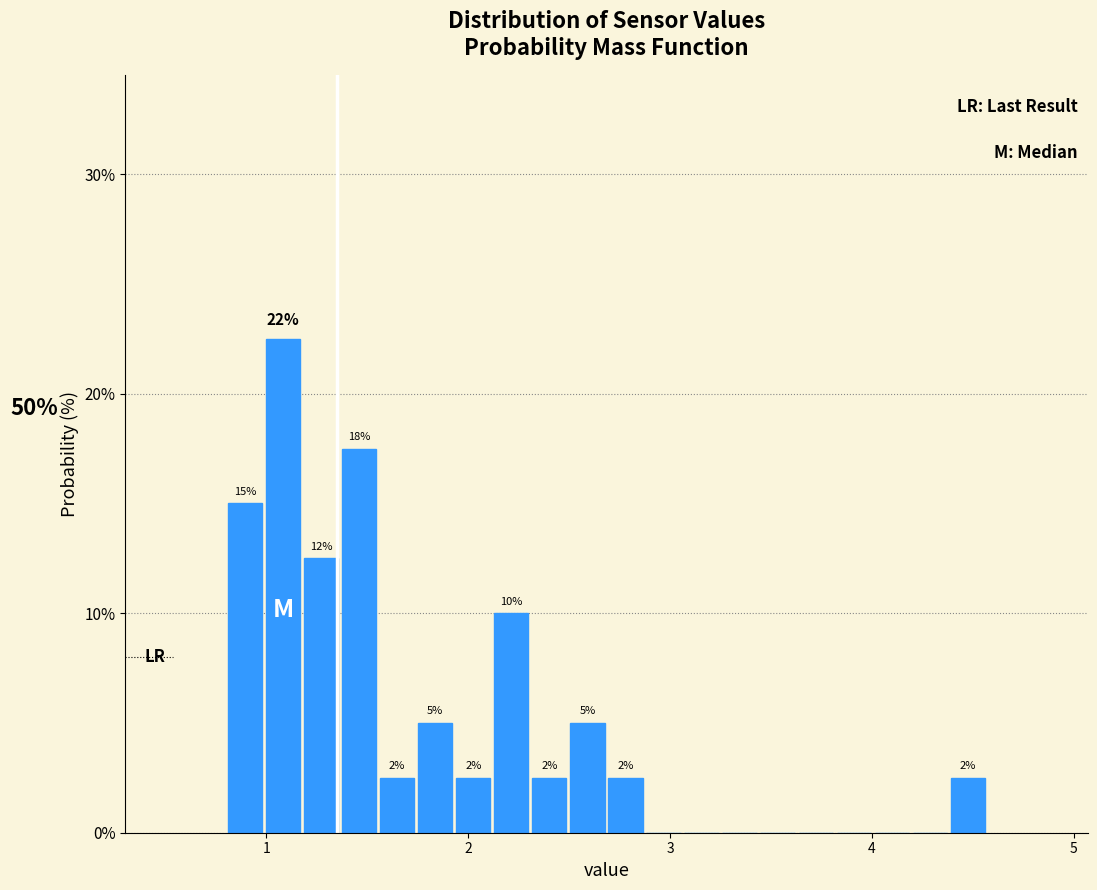

Read against the x-axis, roughly where is the centre of the tallest bar?

1.1